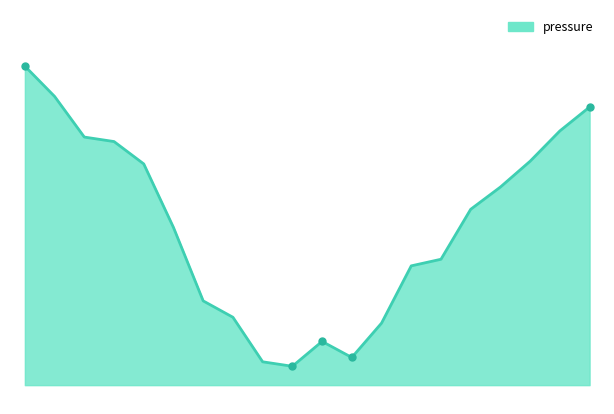

List the labels in order of value, largest first.

00:01, 00:13, 03:53, 03:41, 00:25, 00:37, 03:28, 00:49, 03:16, 01:02, 03:04, 02:52, 01:14, 01:26, 02:39, 01:38, 01:50, 02:27, 02:03, 02:15